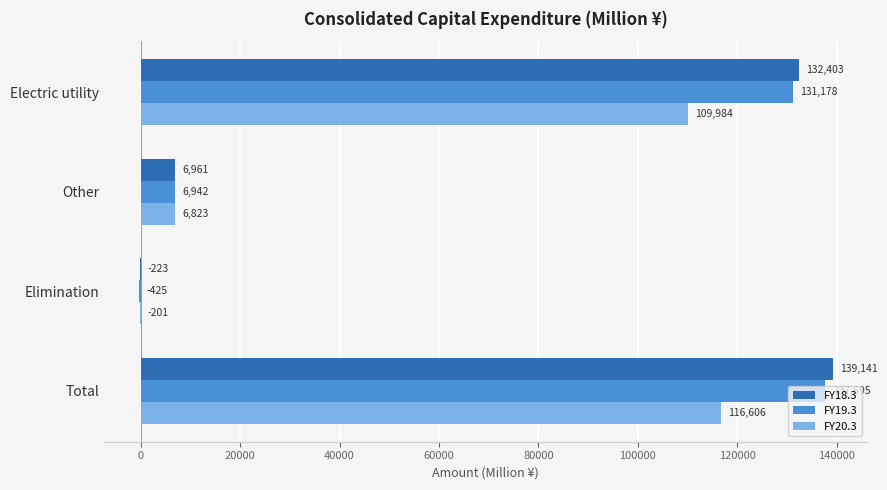

What is the average value of the FY20.3 series?

58303